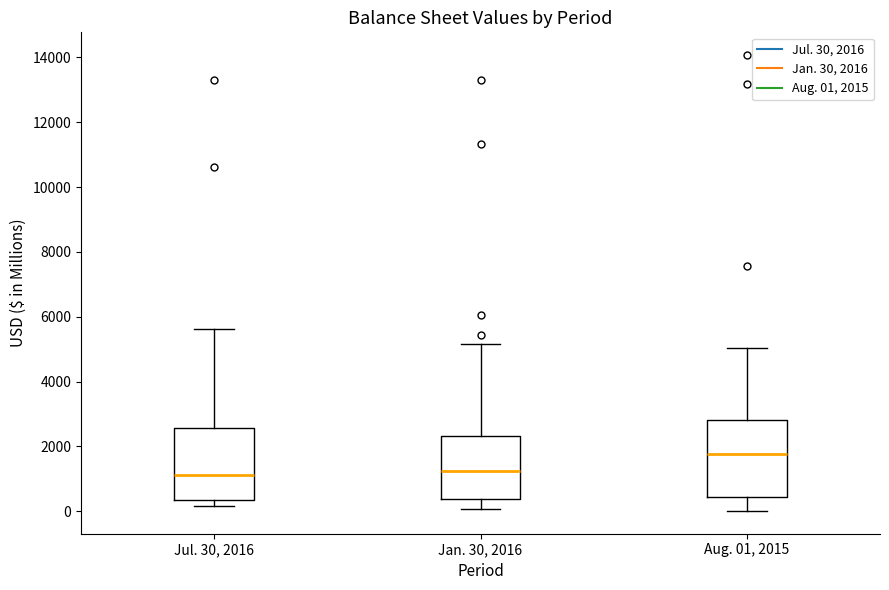

Reading left to right, read every box against the y-axis: the position of its median line, the range the box covers, and the ends of its whiskers. The values are not printed on the chart, so give them approximately, as read against the axis.

Jul. 30, 2016: median 1200, box 400 to 2600, whiskers 200 to 5600
Jan. 30, 2016: median 1200, box 400 to 2400, whiskers 0 to 5200
Aug. 01, 2015: median 1800, box 400 to 2800, whiskers 0 to 5000